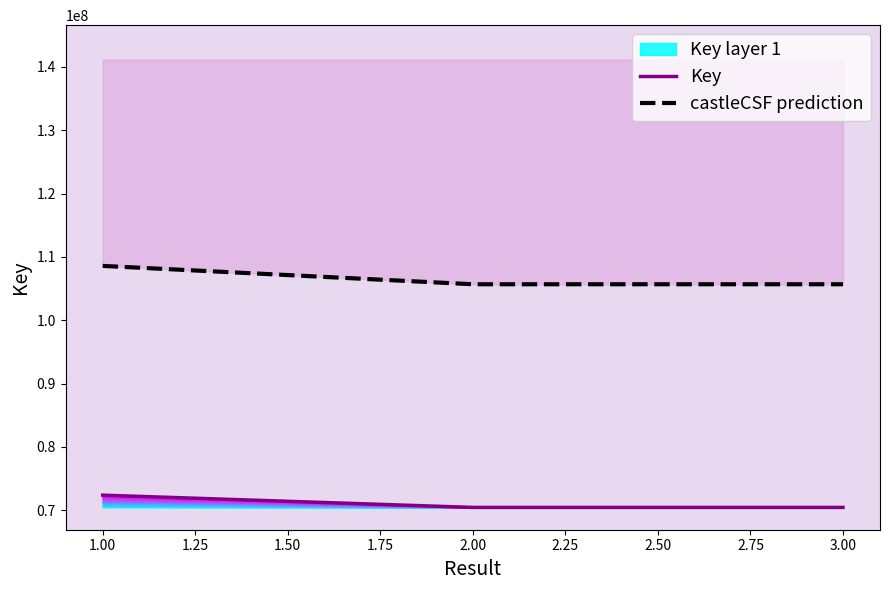

What position from the right is 1.00?

3